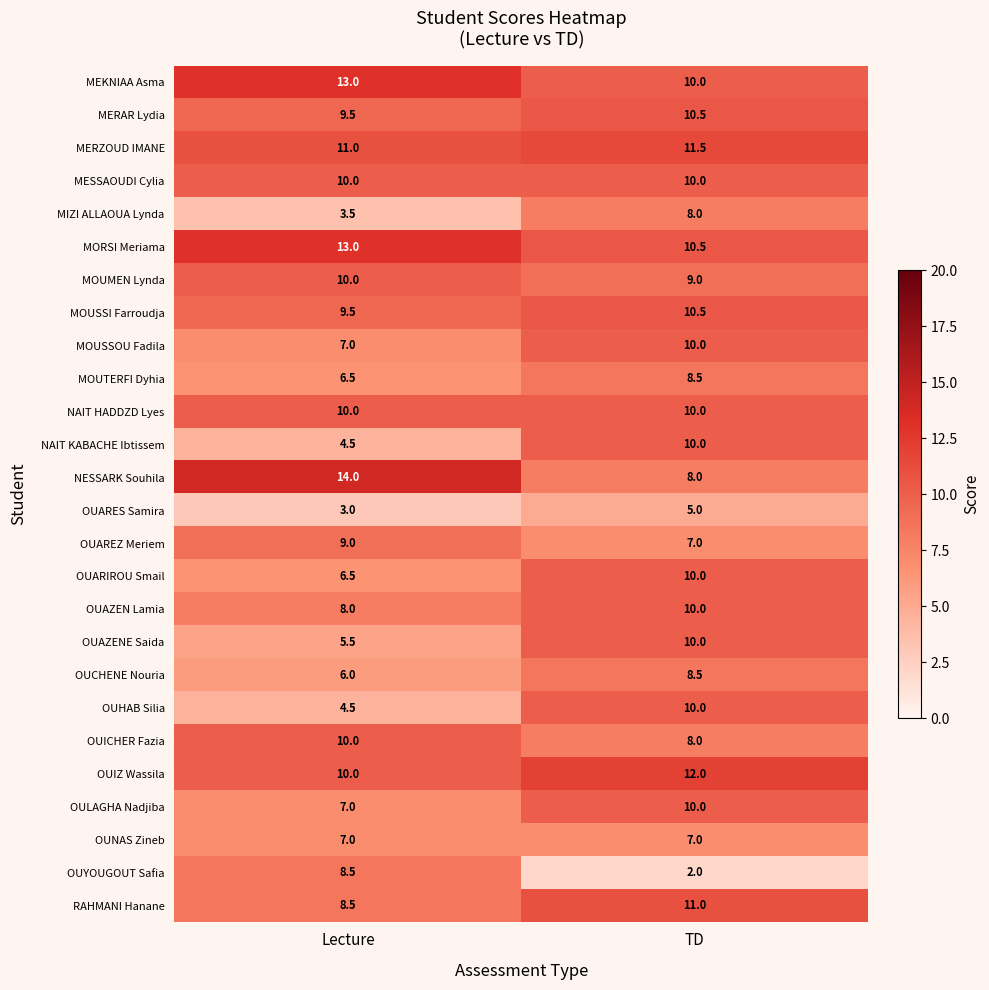

The value of MOUSSOU Fadila at TD is 14.9. True or false?

False